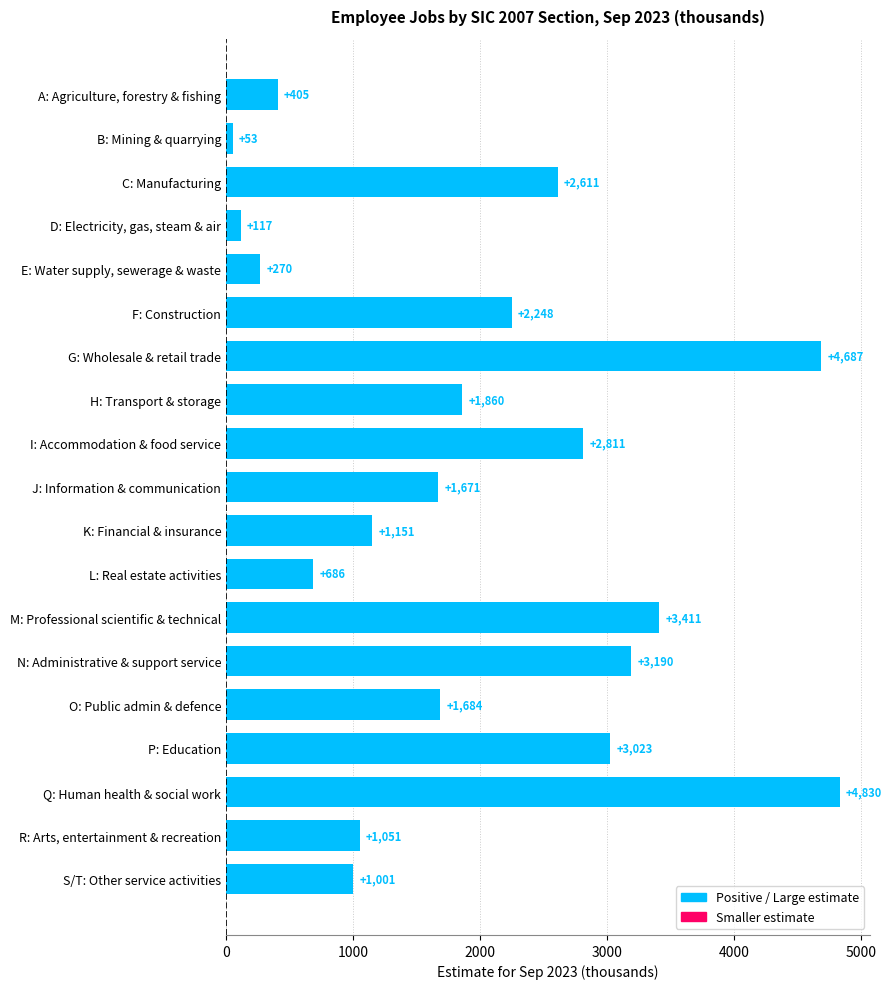

Between K: Financial & insurance and C: Manufacturing, which is larger?

C: Manufacturing